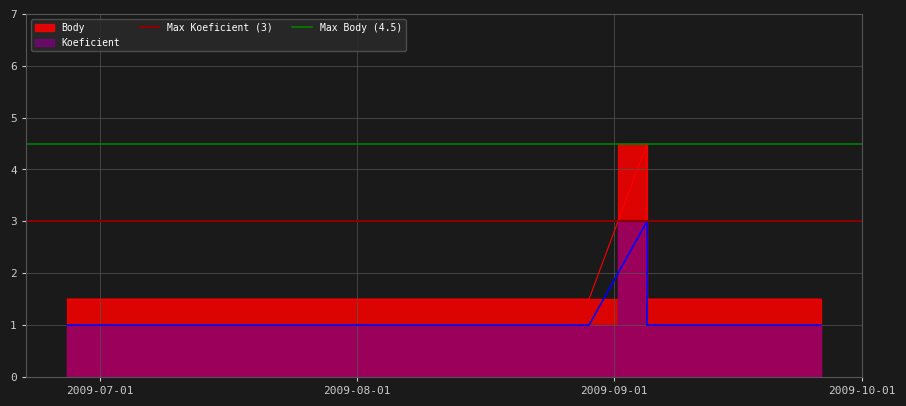

What is the value of the Max Body (4.5) point at the 1st from the left?

4.5